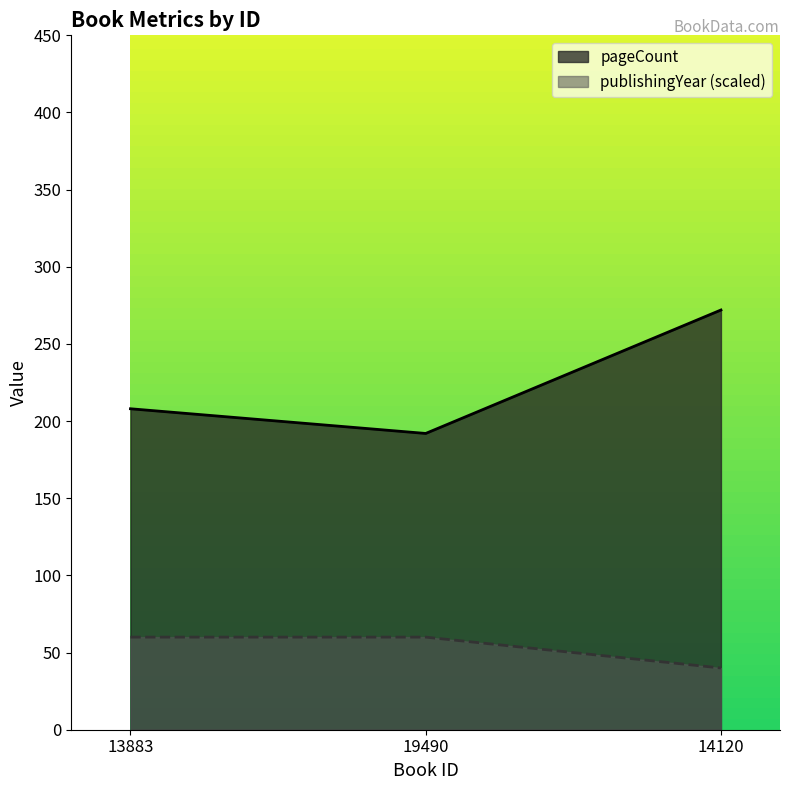

What is the average value of the pageCount series?

224